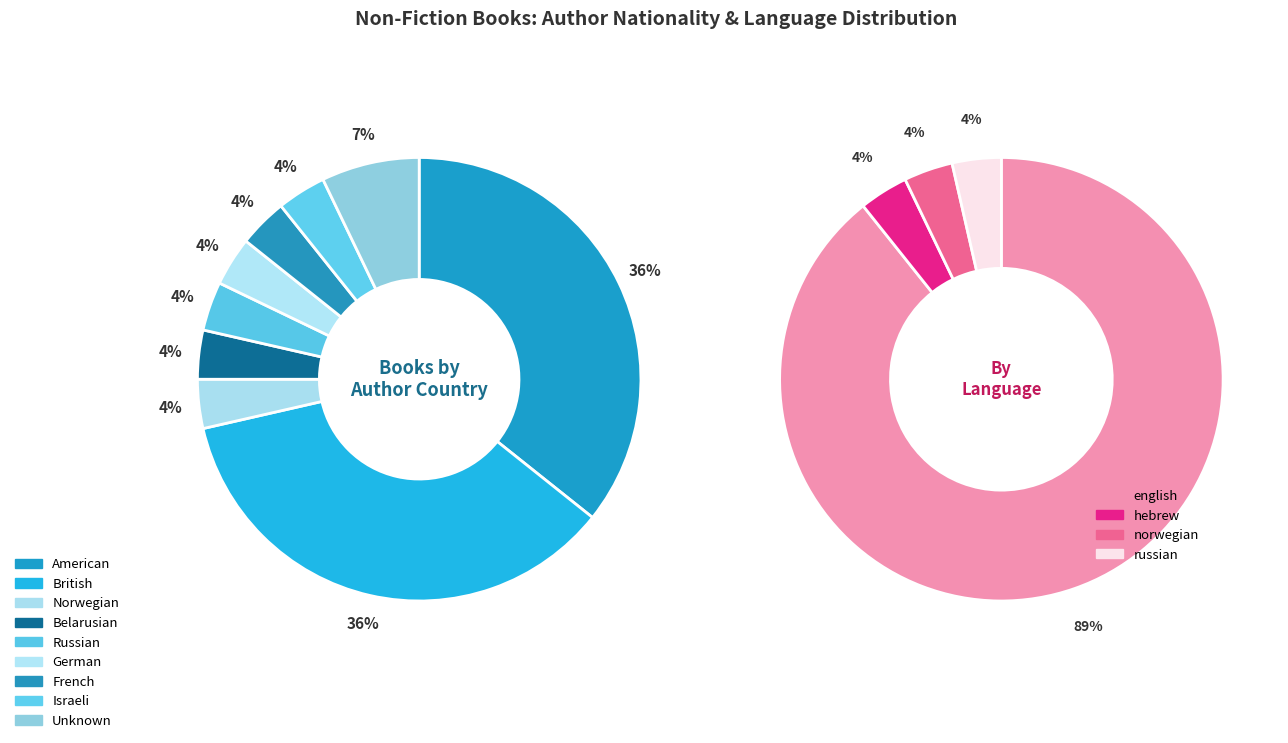

Approximately how many times larger is the value at Russian compared to Israeli?

1.0